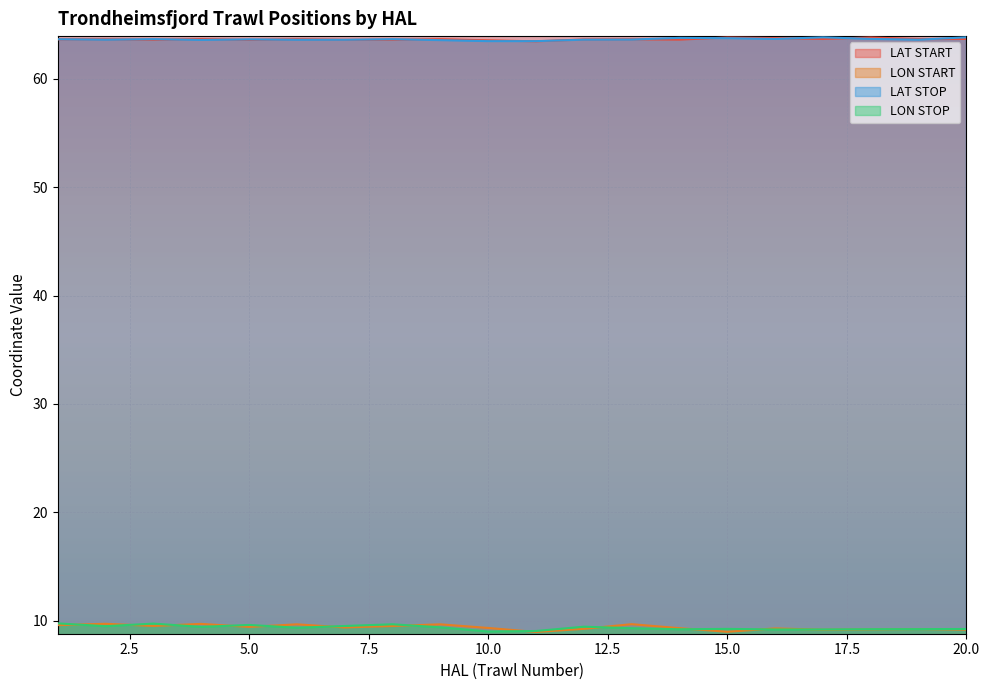

True or false: LON STOP has a value of 4.0 at 9.

False